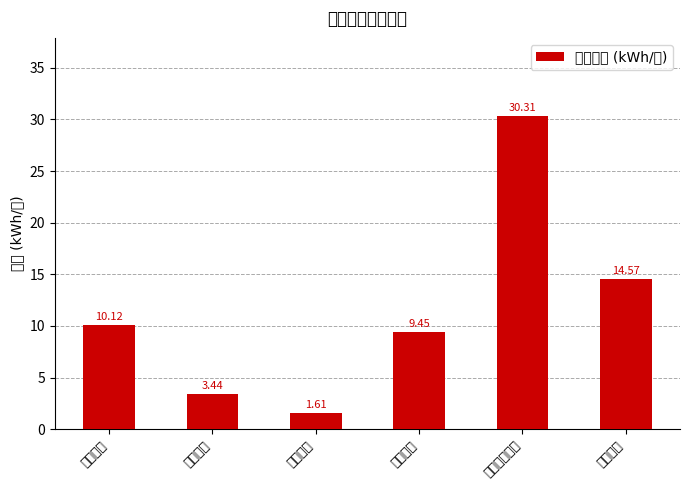

True or false: the data shows 9.4 at 照明电耗.

True